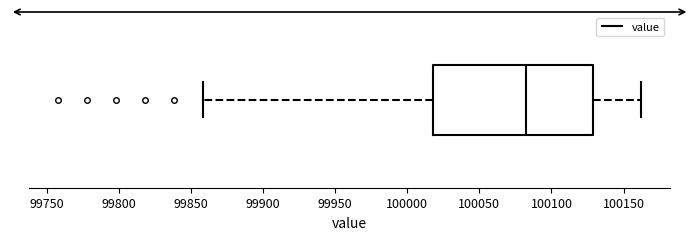

Where does the right whisker of the box end on the x-axis? The values are not printed on the chart, so give them approximately, as read against the axis.

100160